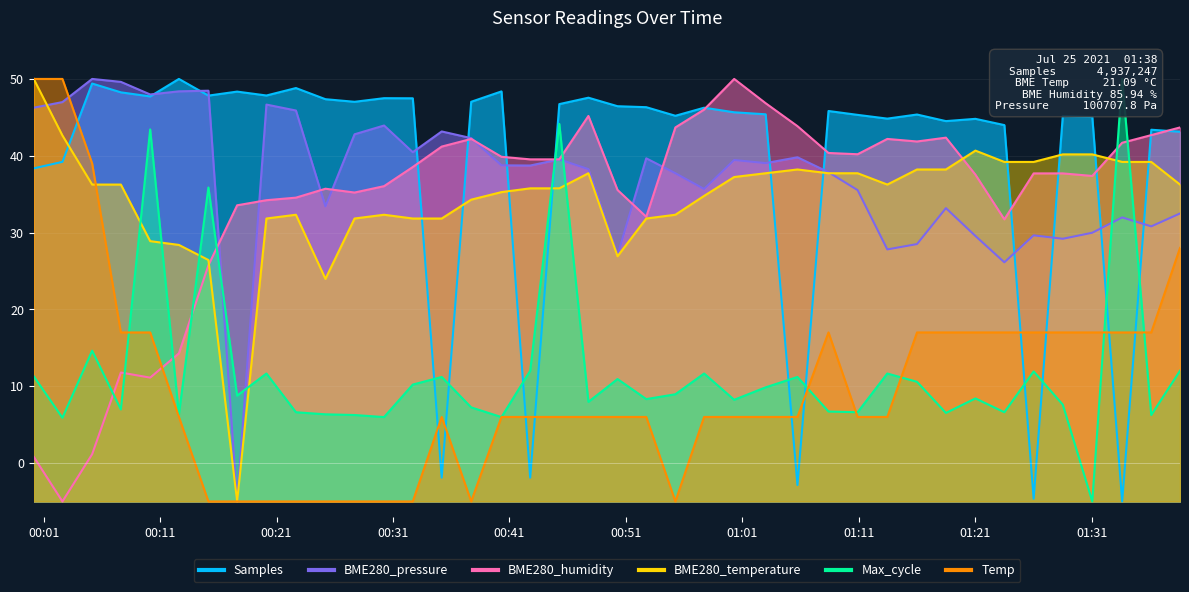

What is the label of the 4th point from the right?

2021/07/25 01:31:03